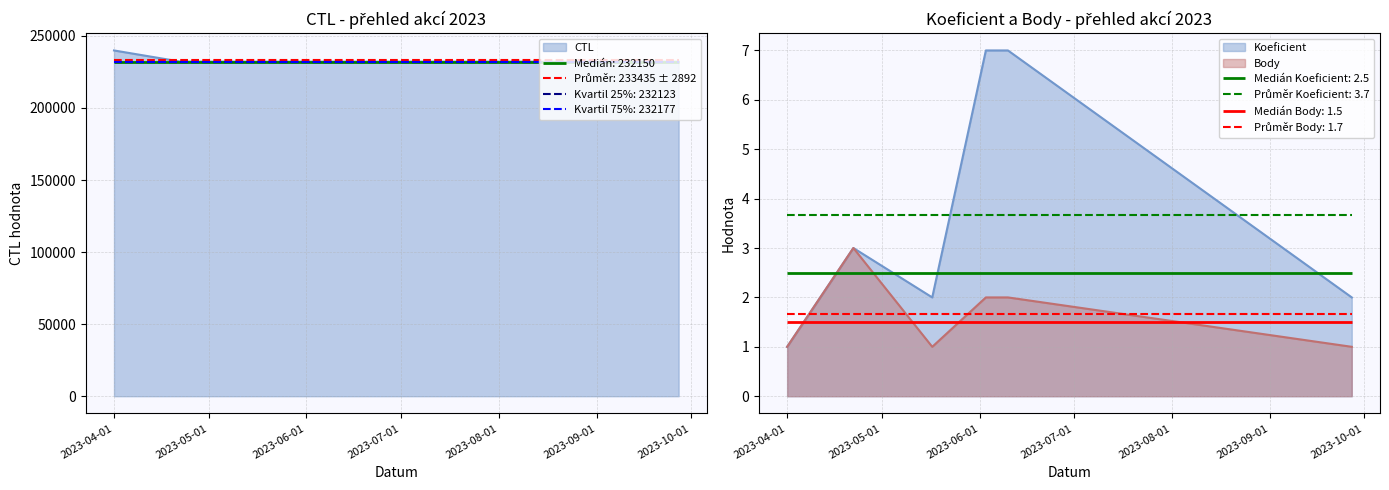

Where is CTL nearest to the value 236006?

2023-09-27